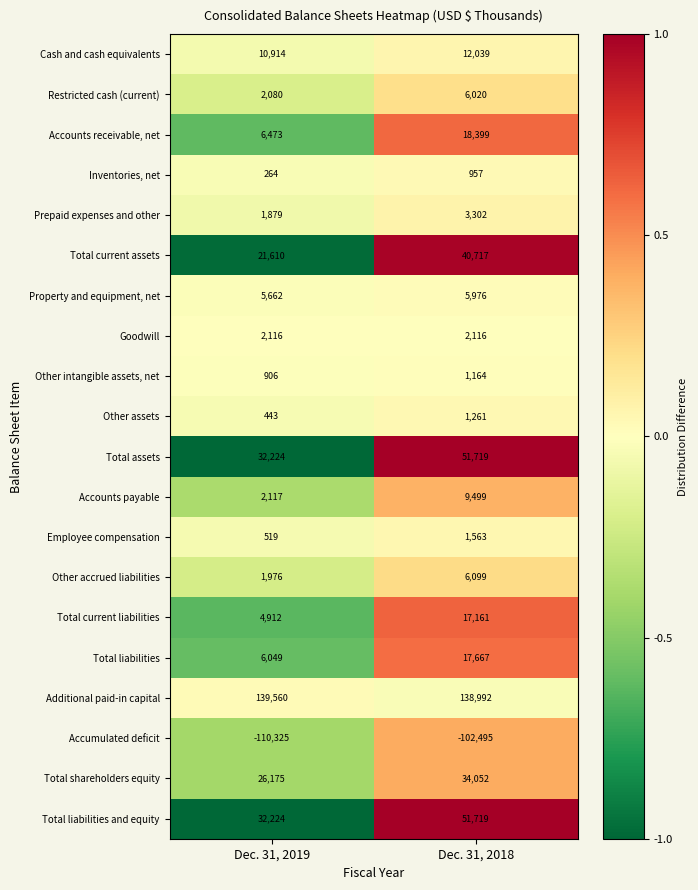

List the labels in order of Inventories, net value, largest first.

Dec. 31, 2018, Dec. 31, 2019